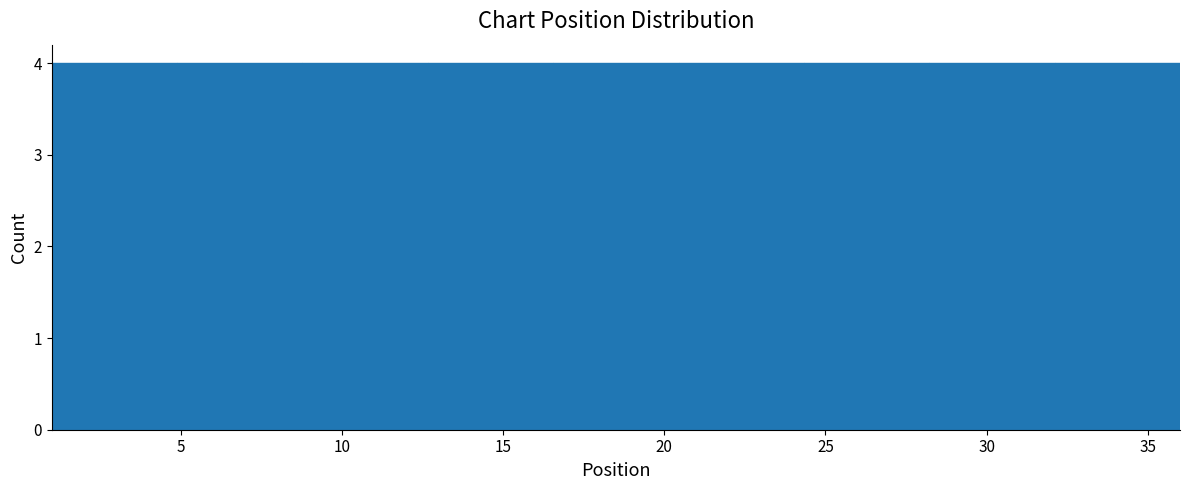

Reading left to right, list every bar in this chart as the range it spans on the x-axis followed by its height. Neither the bar edges nor the heights are printed on the chart, so give them approximately, as read against the axes.

1.0 to 5.0: 4
5.0 to 9.0: 4
9.0 to 12.5: 4
12.5 to 16.5: 4
16.5 to 20.5: 4
20.5 to 24.5: 4
24.5 to 28.0: 4
28.0 to 32.0: 4
32.0 to 36.0: 4